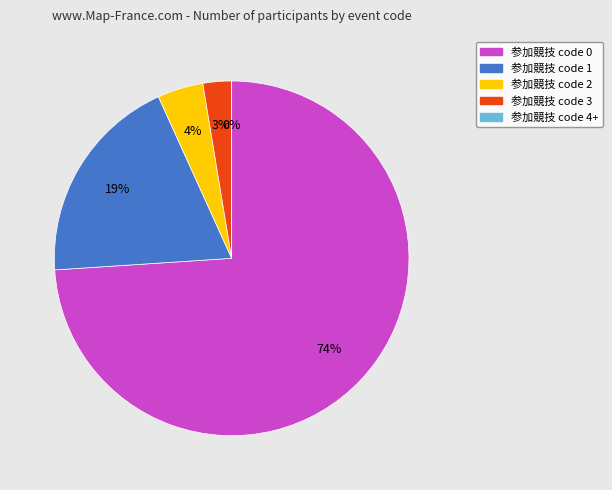

Count the number of slices in the pie.

5